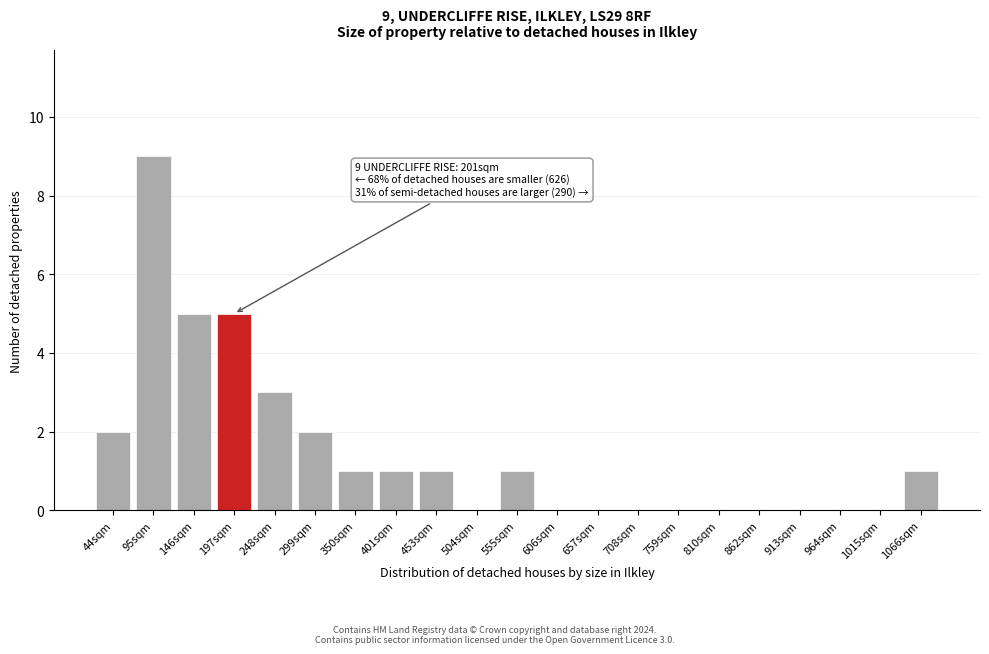

Reading left to right, extract all data points from this chart.

44sqm=2	95sqm=9	146sqm=5	197sqm=5	248sqm=3	299sqm=2	350sqm=1	401sqm=1	453sqm=1	504sqm=0	555sqm=1	606sqm=0	657sqm=0	708sqm=0	759sqm=0	810sqm=0	862sqm=0	913sqm=0	964sqm=0	1015sqm=0	1066sqm=1